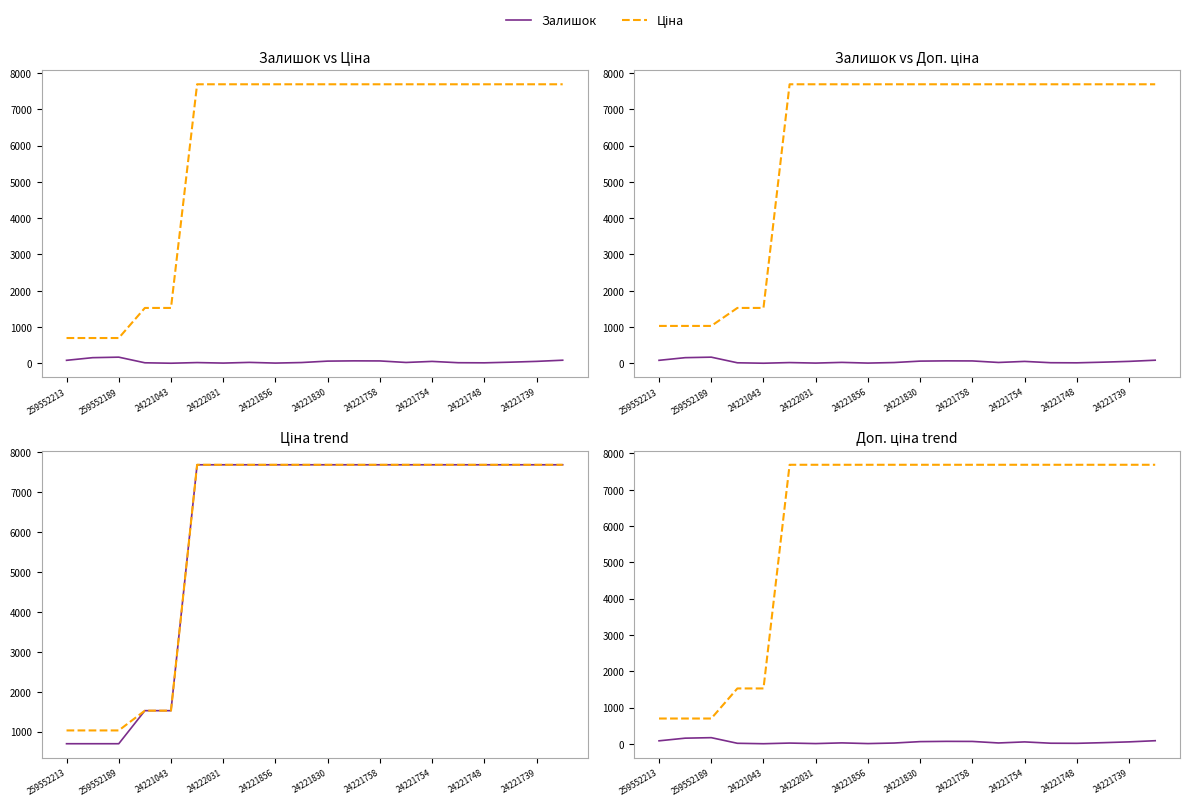

The value of Ціна at 24221830 is 7688.0. True or false?

True